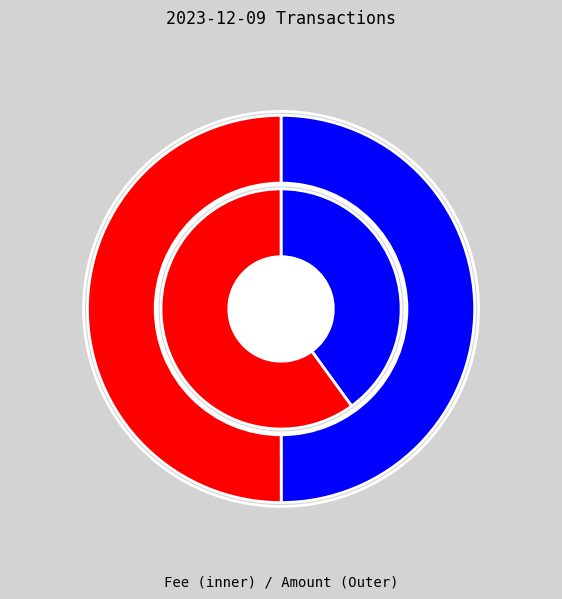

True or false: 312384 accounts for 50% of the total.

True